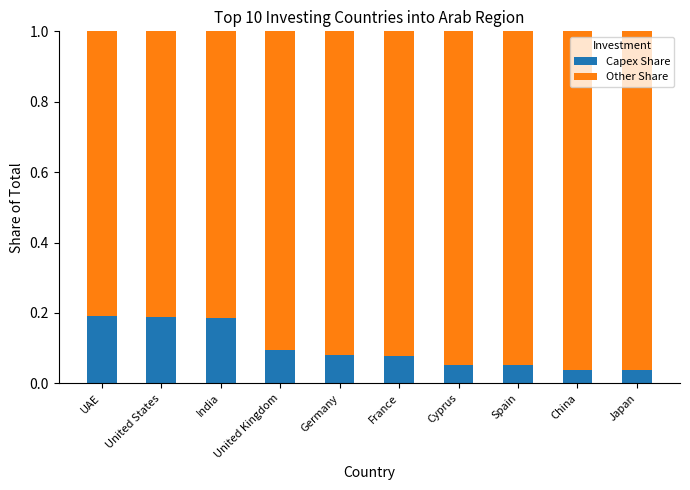

Does the chart contain any negative values?

No